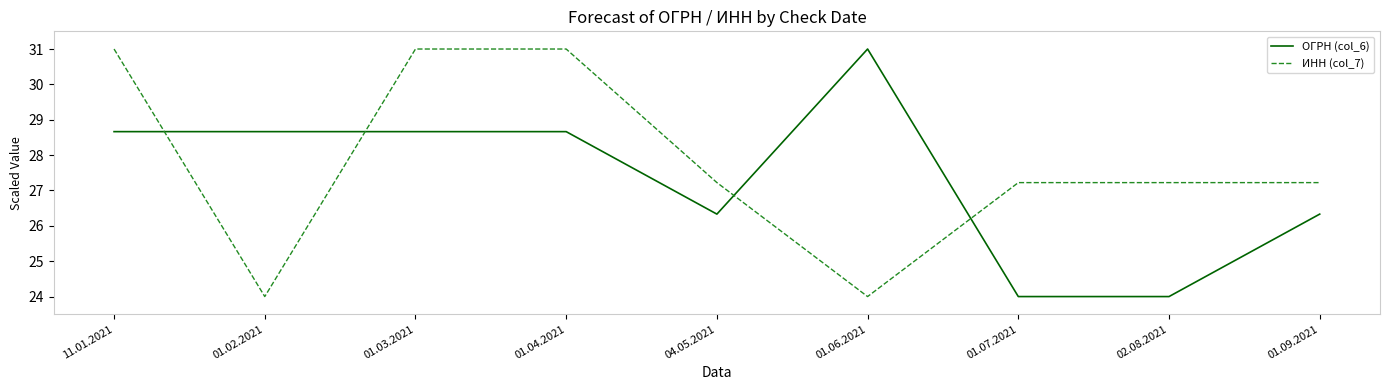

Is it true that ИНН (col_7) equals 15.5 at 01.07.2021?

False